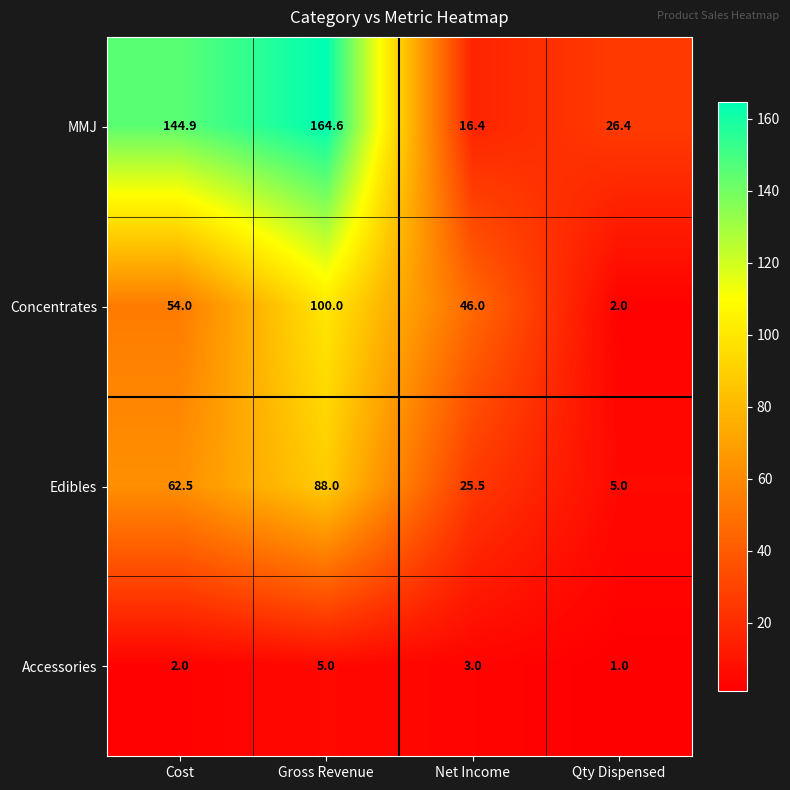

Where is Edibles nearest to the value 46?

Cost